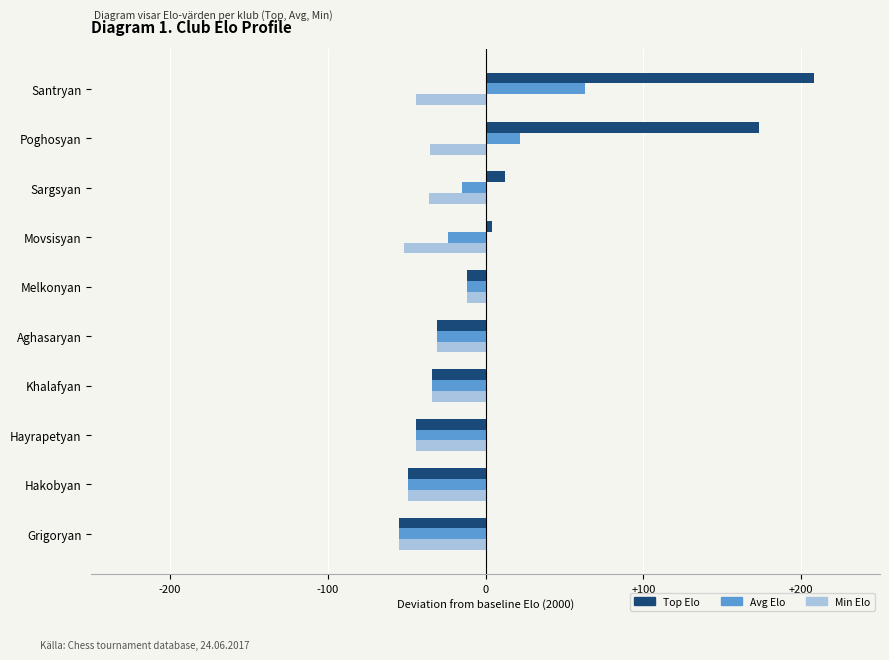

How many distinct data groups are displayed?

3